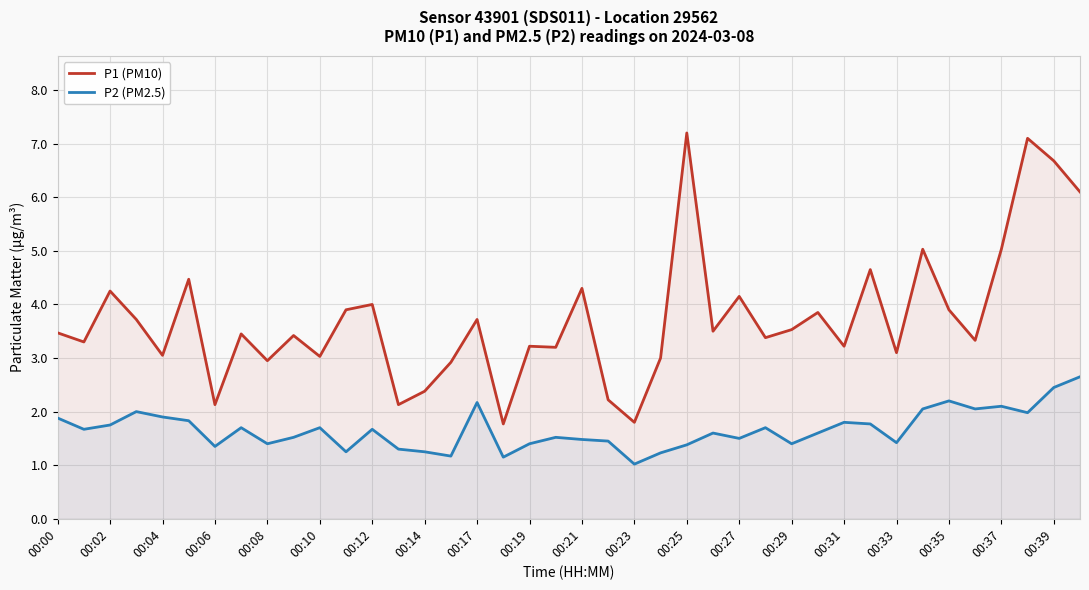

Which series has the widest spread of values?

P1 (PM10)